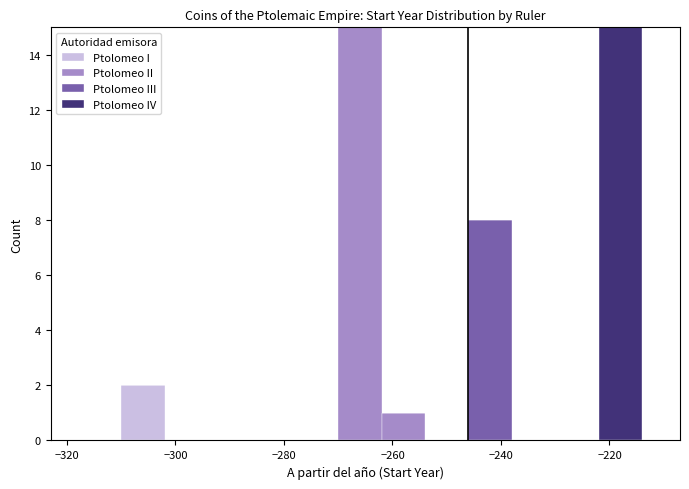

Reading left to right, transcribe this chart: for each stacked bar, give the range it covers on the x-axis and its total height. The values are not printed on the chart, so give them approximately, as read against the axis.

-318 to -310: 0
-310 to -302: 2
-302 to -294: 0
-294 to -286: 0
-286 to -278: 0
-278 to -270: 0
-270 to -262: 15
-262 to -254: 1
-254 to -246: 0
-246 to -238: 8
-238 to -230: 0
-230 to -222: 0
-222 to -214: 15
-214 to -206: 0